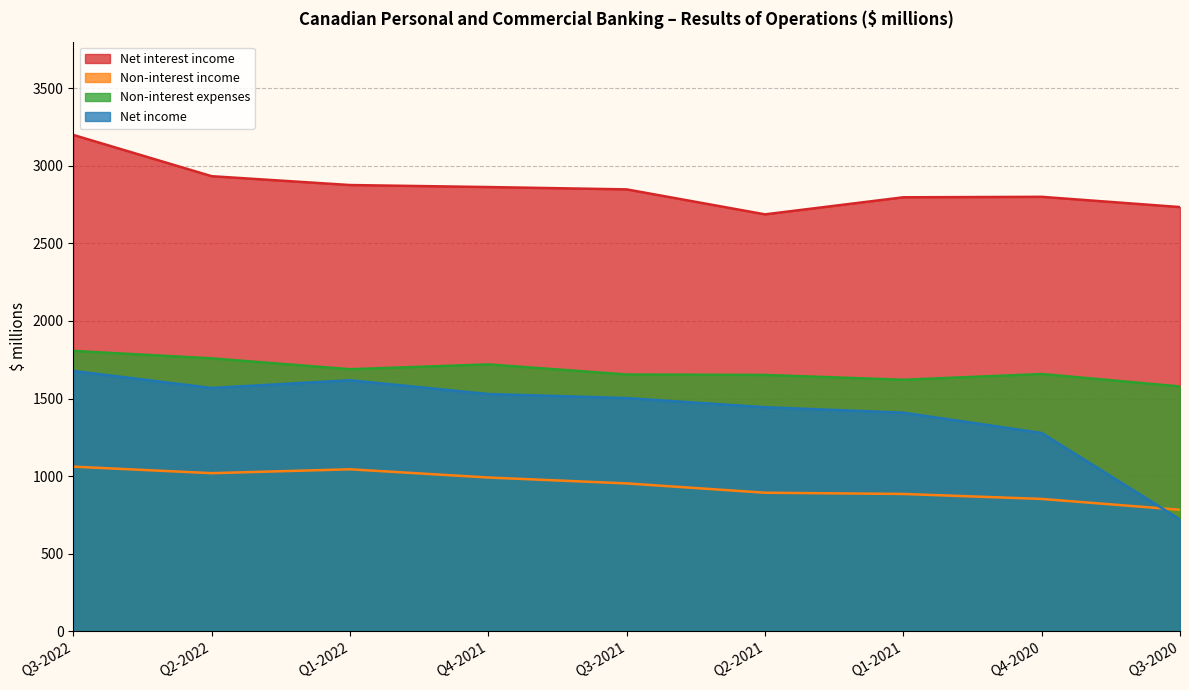

What is the difference between the highest and lowest values at Q3-2020?

2013